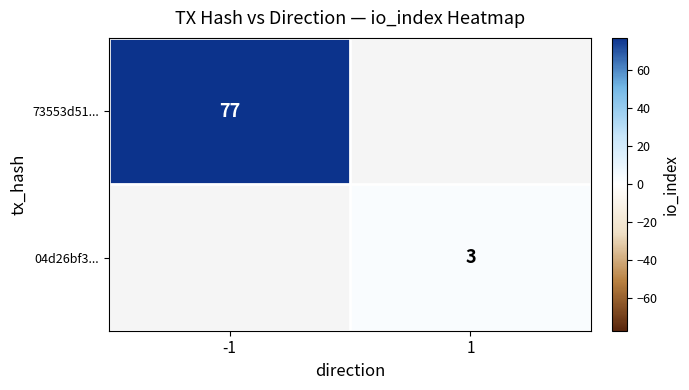

True or false: 73553d51... has a value of 138 at -1.

False